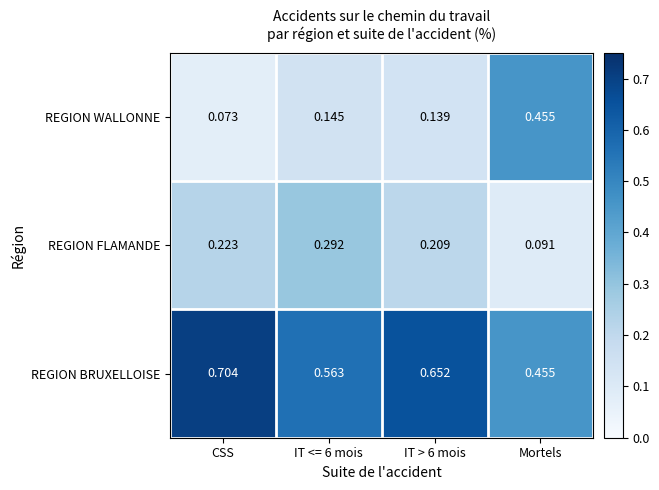

Which category has the lowest value in the REGION WALLONNE series?

CSS